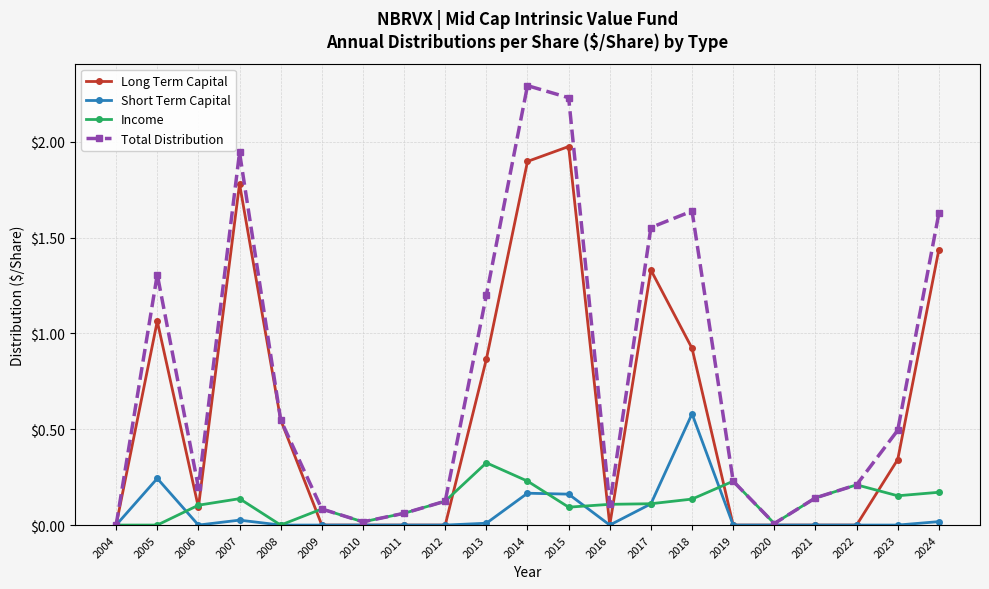

At which label is Total Distribution closest to 1?

2013